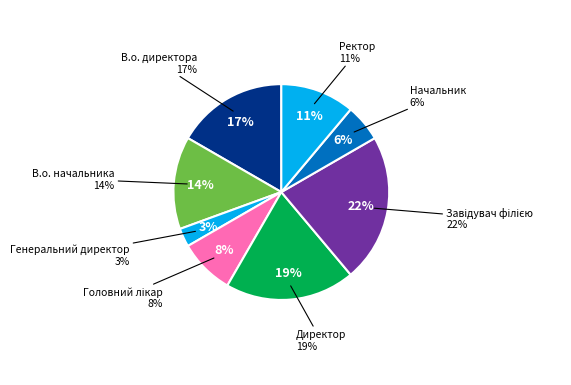

Which category has the smallest portion of the pie?

Генеральний директор